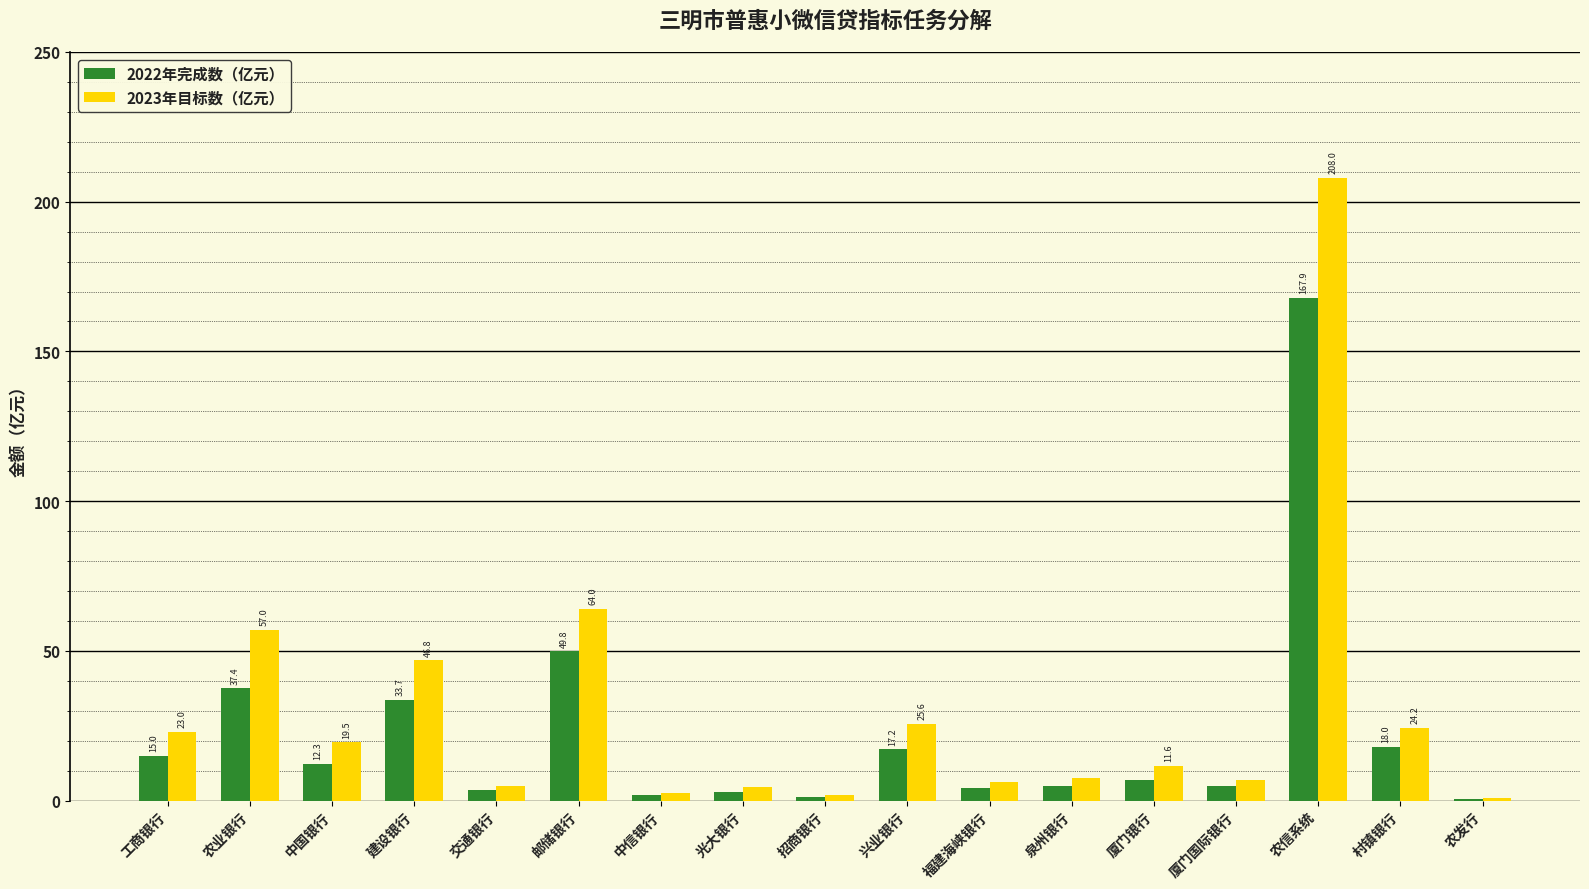

At which label does 2023年目标数（亿元） first exceed 11?

工商银行